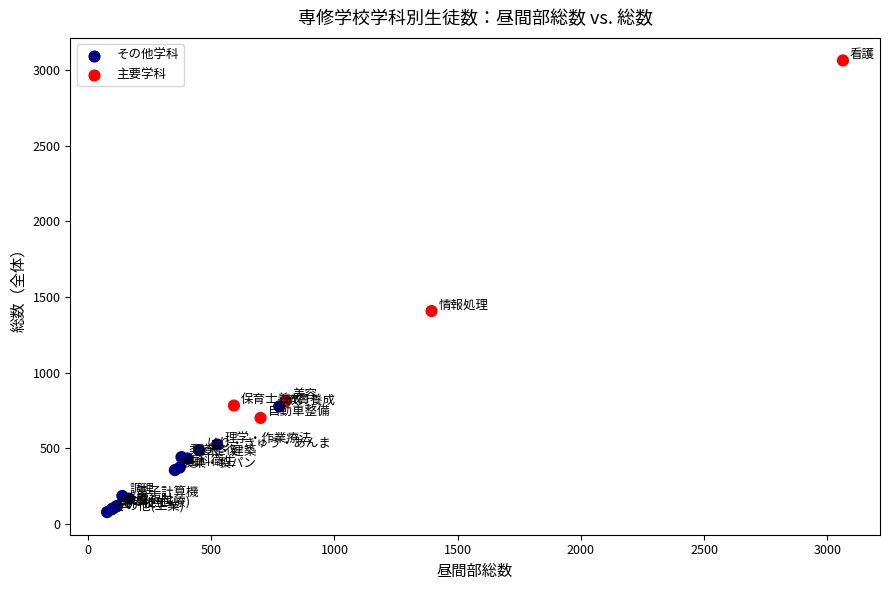

What Y value in the scatter plot is closest to 1570?

1407